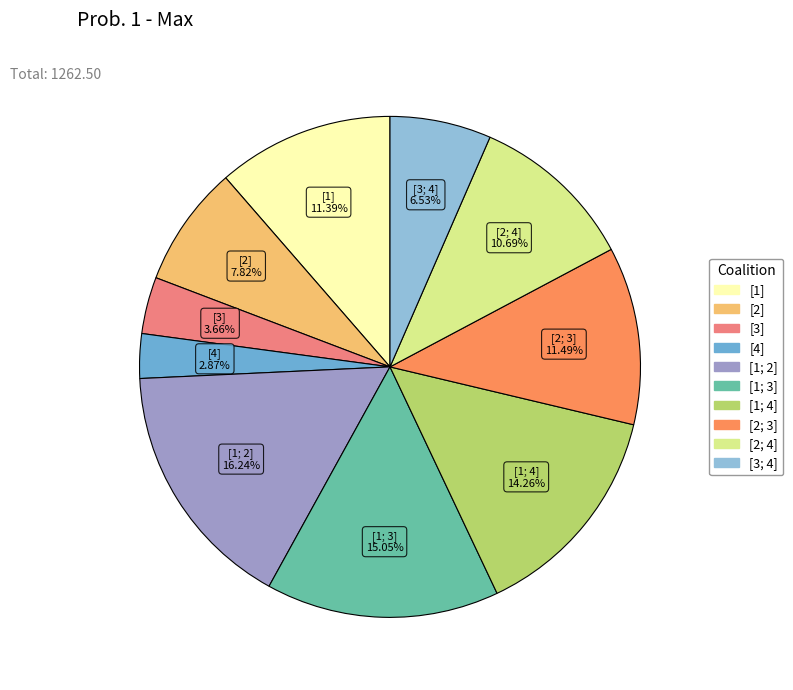

Count the number of slices in the pie.

10